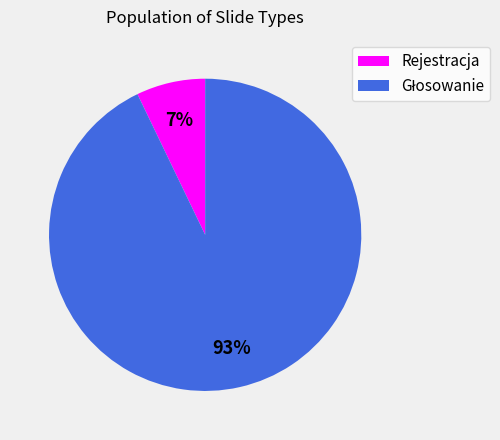

The Rejestracja slice represents 1% of the pie. True or false?

False